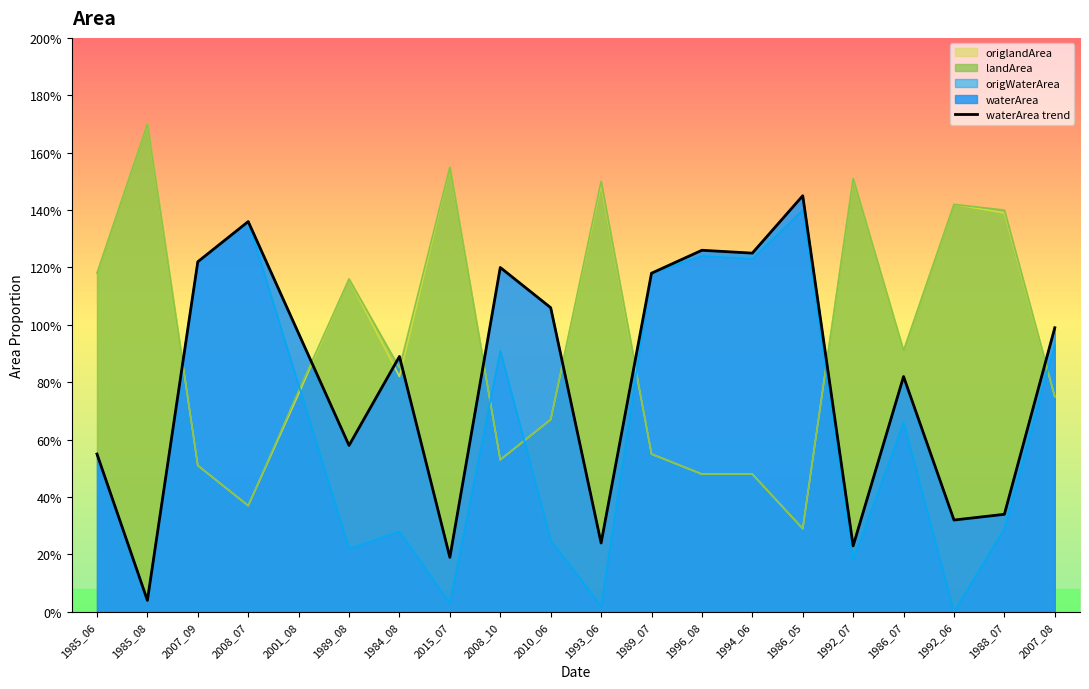

List the labels in order of value, largest first.

1986_05, 2008_07, 1996_08, 1994_06, 2007_09, 2008_10, 1989_07, 2010_06, 2007_08, 2001_08, 1984_08, 1986_07, 1989_08, 1985_06, 1988_07, 1992_06, 1993_06, 1992_07, 2015_07, 1985_08